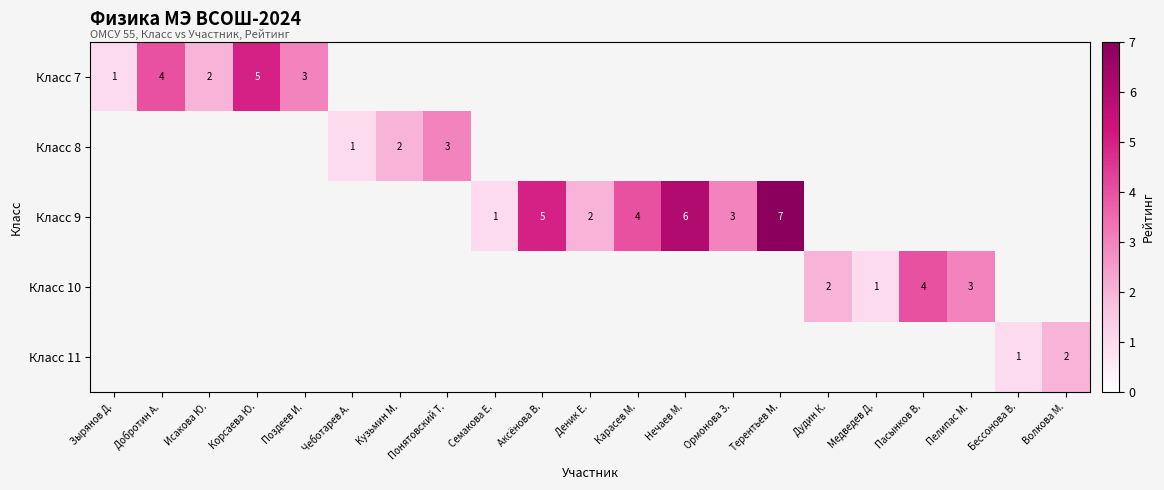

The value of Класс 11 at Бессонова В. is 1. True or false?

True